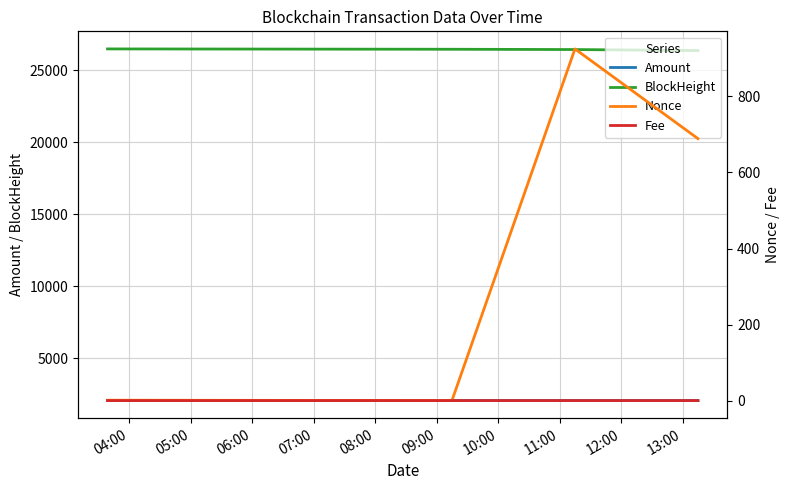

True or false: BlockHeight and Amount cross at least once.

False